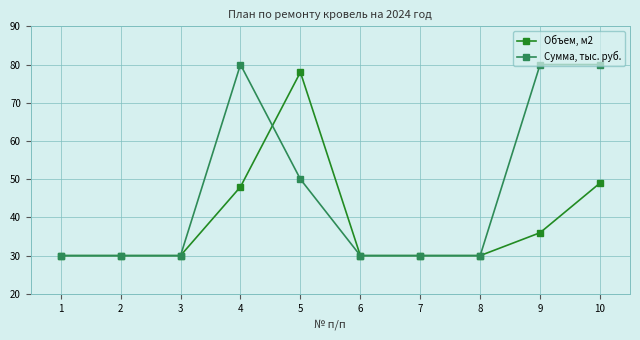

Reading left to right, what are all the values shown in this chart?

Объем, м2: 30	30	30	48	78	30	30	30	36	49
Сумма, тыс. руб.: 30	30	30	80	50	30	30	30	80	80